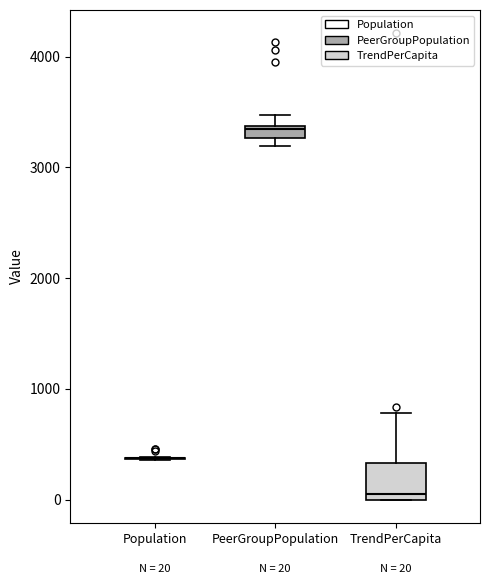

Comparing the boxes themselves (not the whiskers), which one is the tallest?

TrendPerCapita